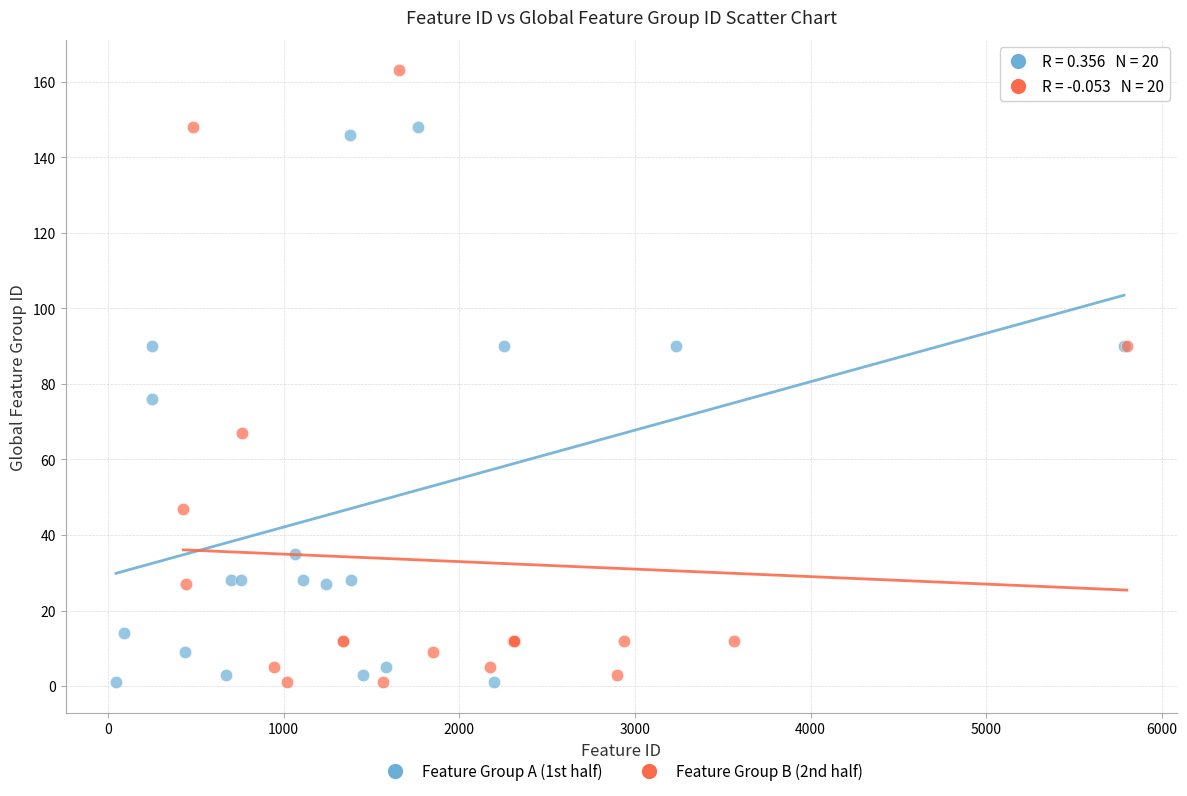

Which series reaches the maximum Y coordinate?

Feature Group B (2nd half)